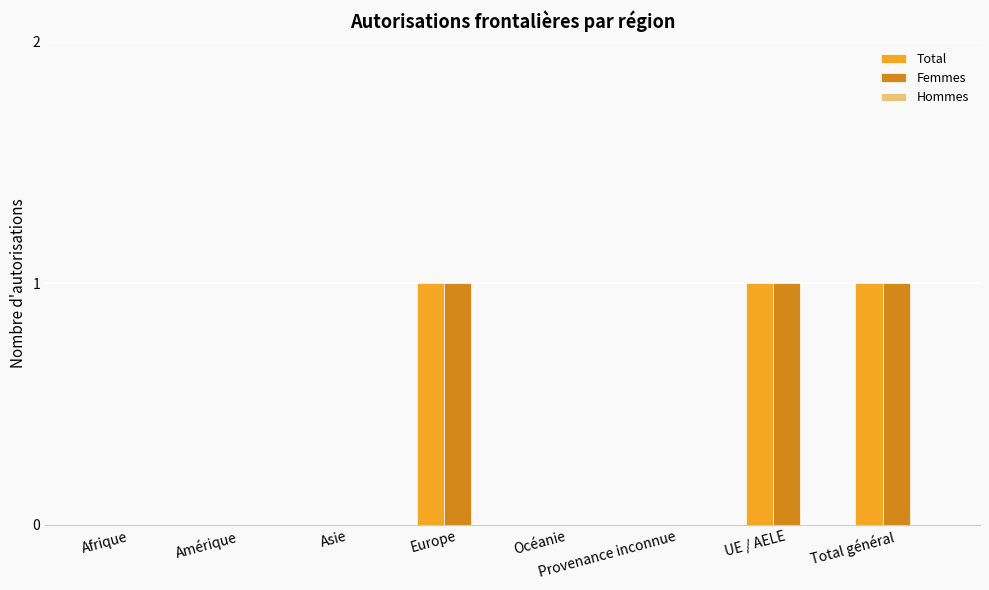

Is the value of Total at Europe greater than the value of Femmes at Amérique?

Yes